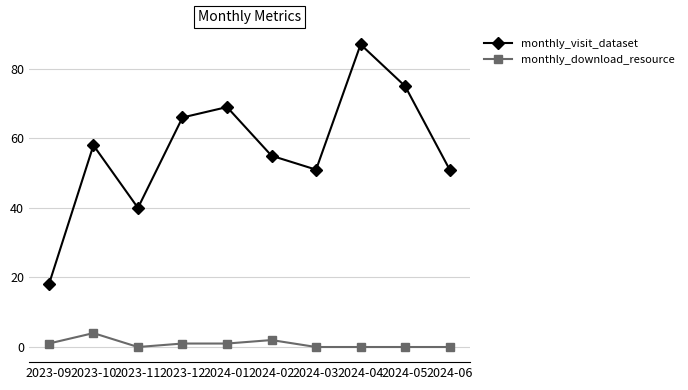

What is the value of the monthly_download_resource point at the 5th from the left?

1